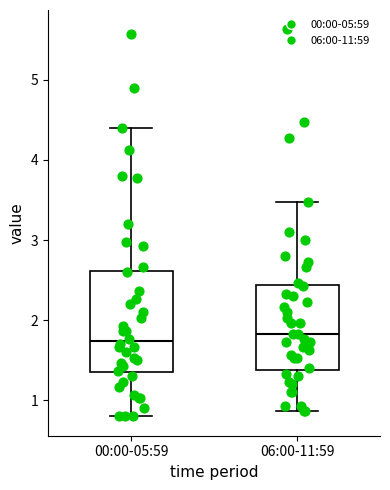

Reading left to right, read every box against the y-axis: the position of its median line, the range the box covers, and the ends of its whiskers. The values are not printed on the chart, so give them approximately, as read against the axis.

00:00-05:59: median 1.7, box 1.4 to 2.6, whiskers 0.8 to 4.4
06:00-11:59: median 1.8, box 1.4 to 2.4, whiskers 0.9 to 3.5